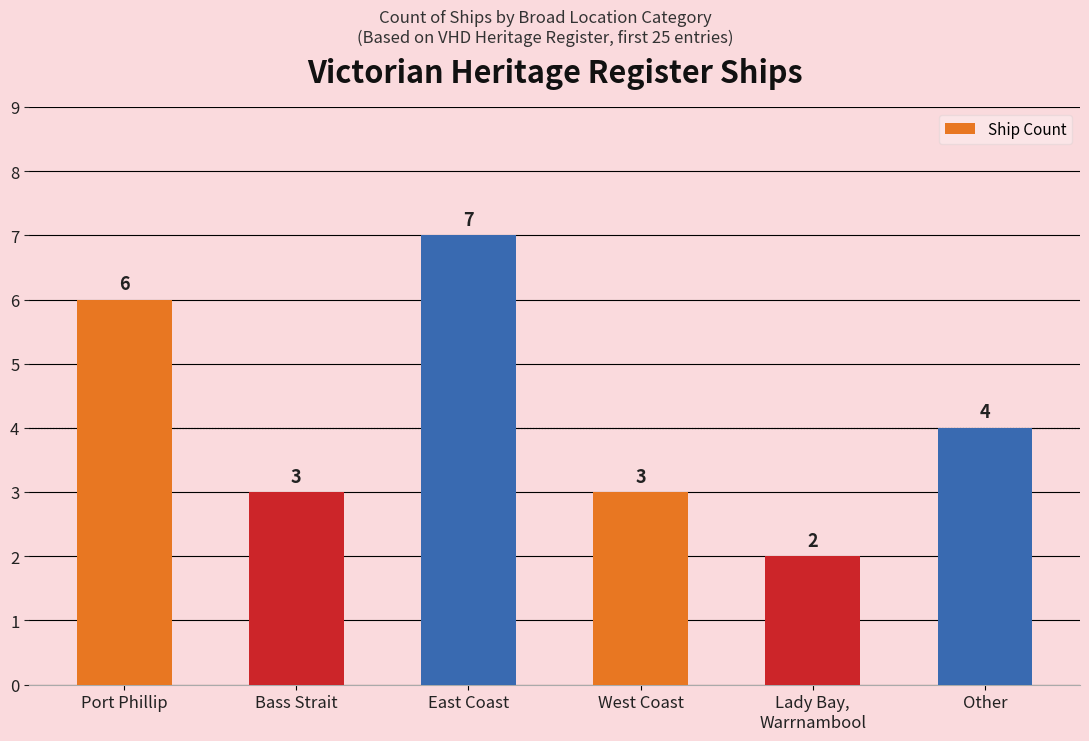

Reading right to left, what are all the values shown in this chart?

4	2	3	7	3	6